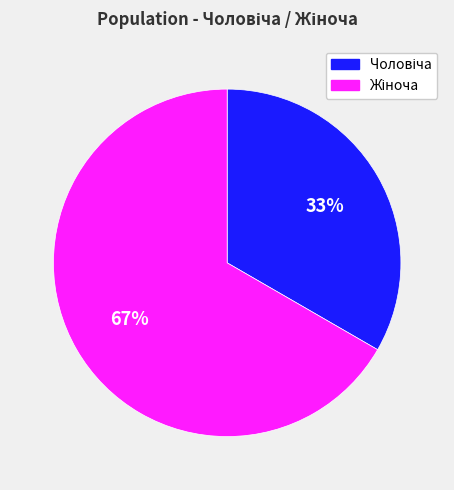

Is there a majority slice in this chart?

Yes